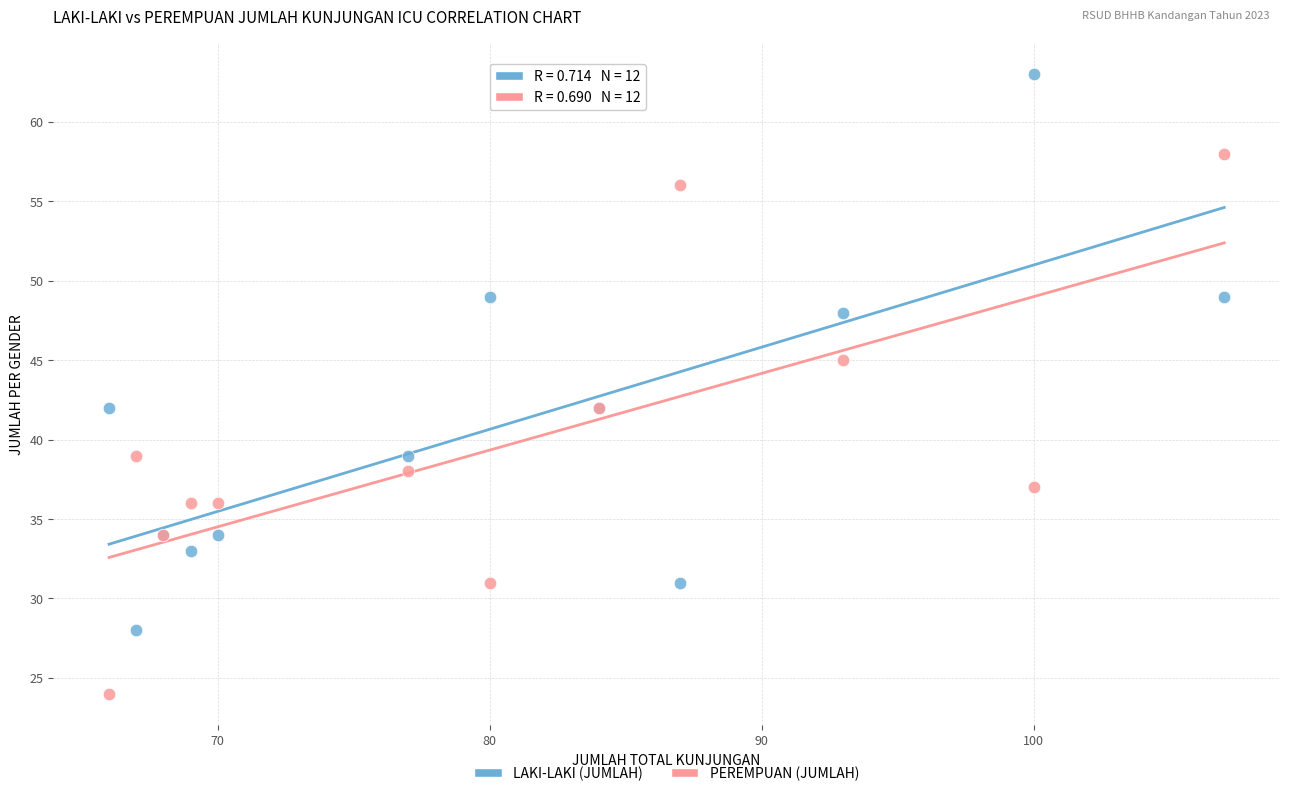

What are all the series names shown in the legend?

LAKI-LAKI (JUMLAH), PEREMPUAN (JUMLAH)